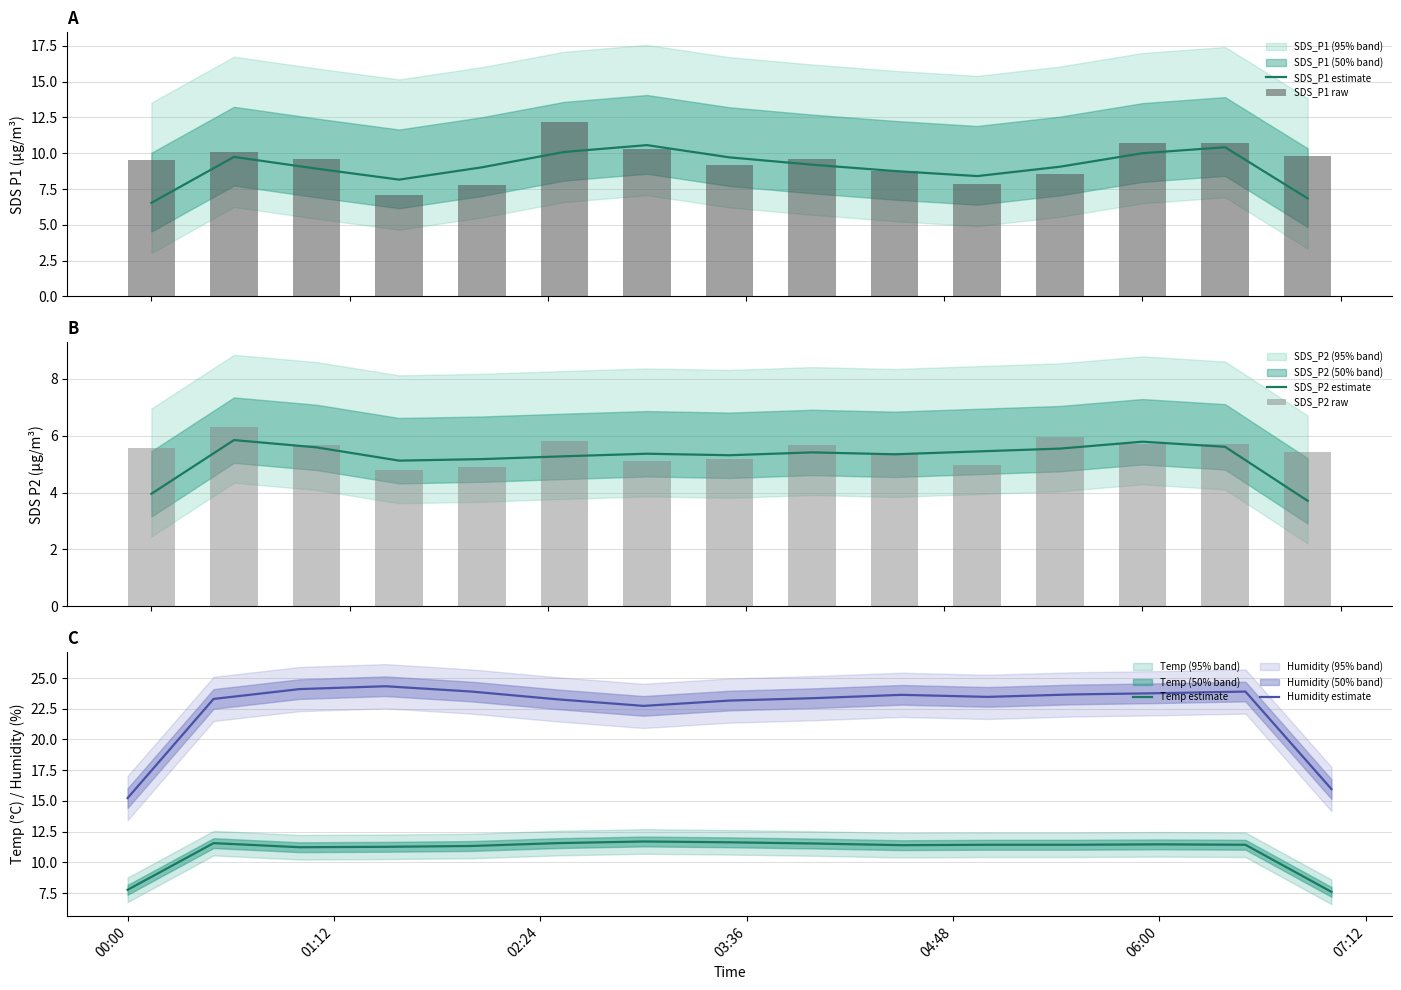

What is the maximum value shown in the chart?

24.3